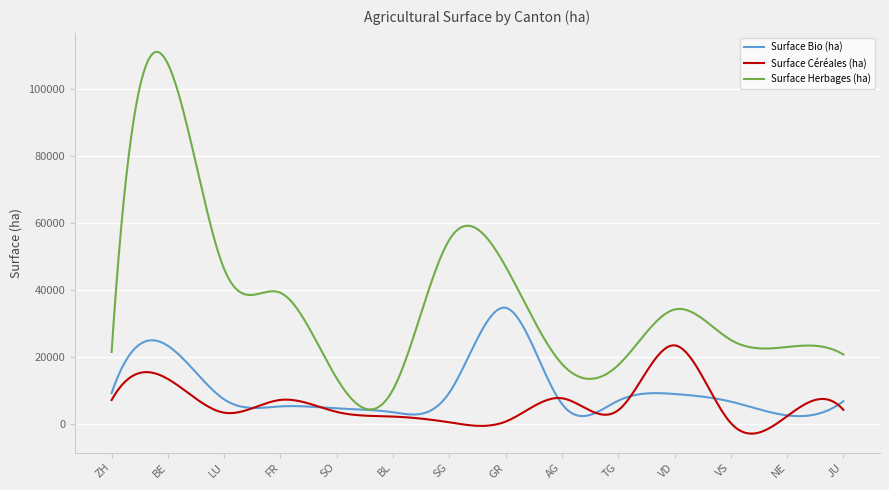

Rank the series by their maximum value, from lowest to highest.

Surface Céréales (ha), Surface Bio (ha), Surface Herbages (ha)